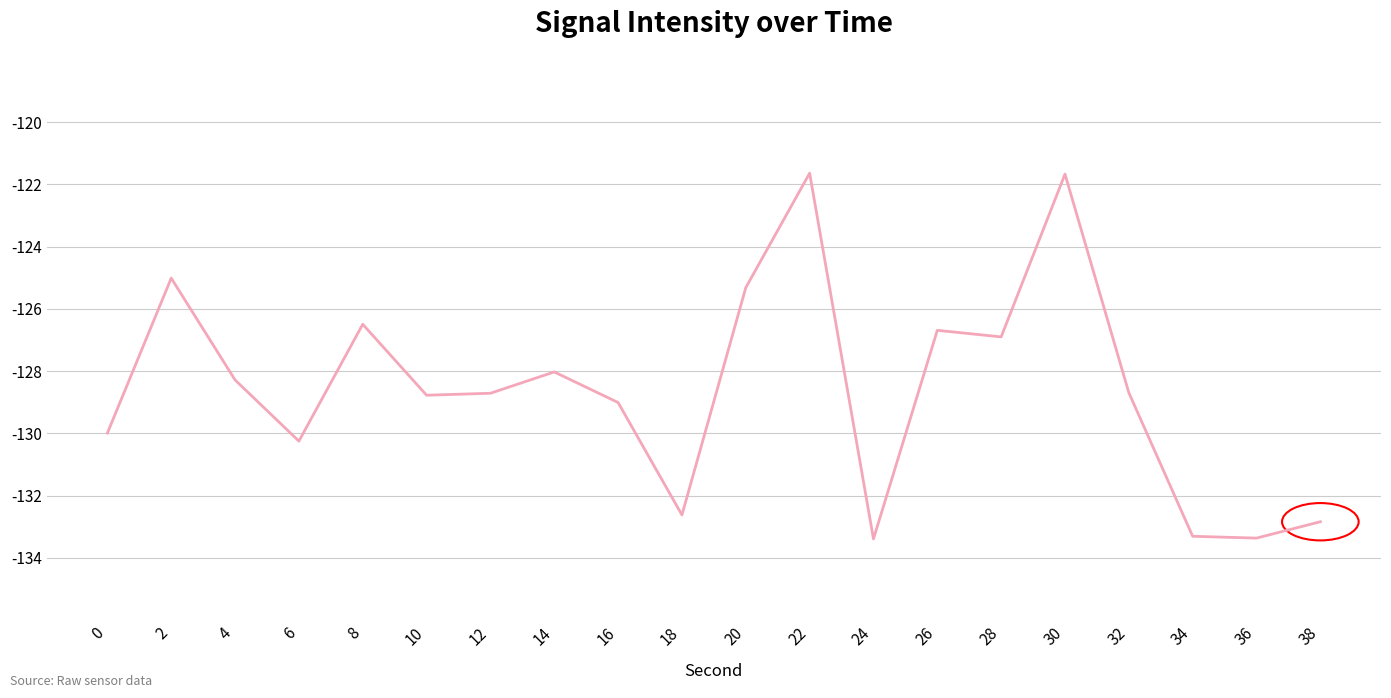

Does the chart have visible grid lines?

Yes